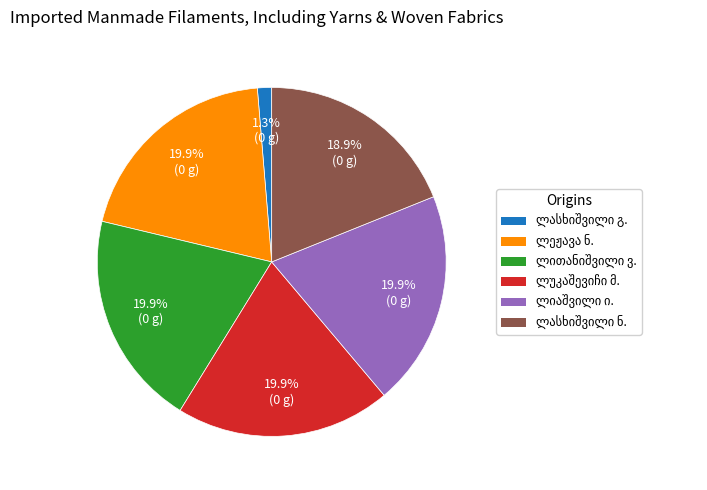

Does any single category account for the majority?

No